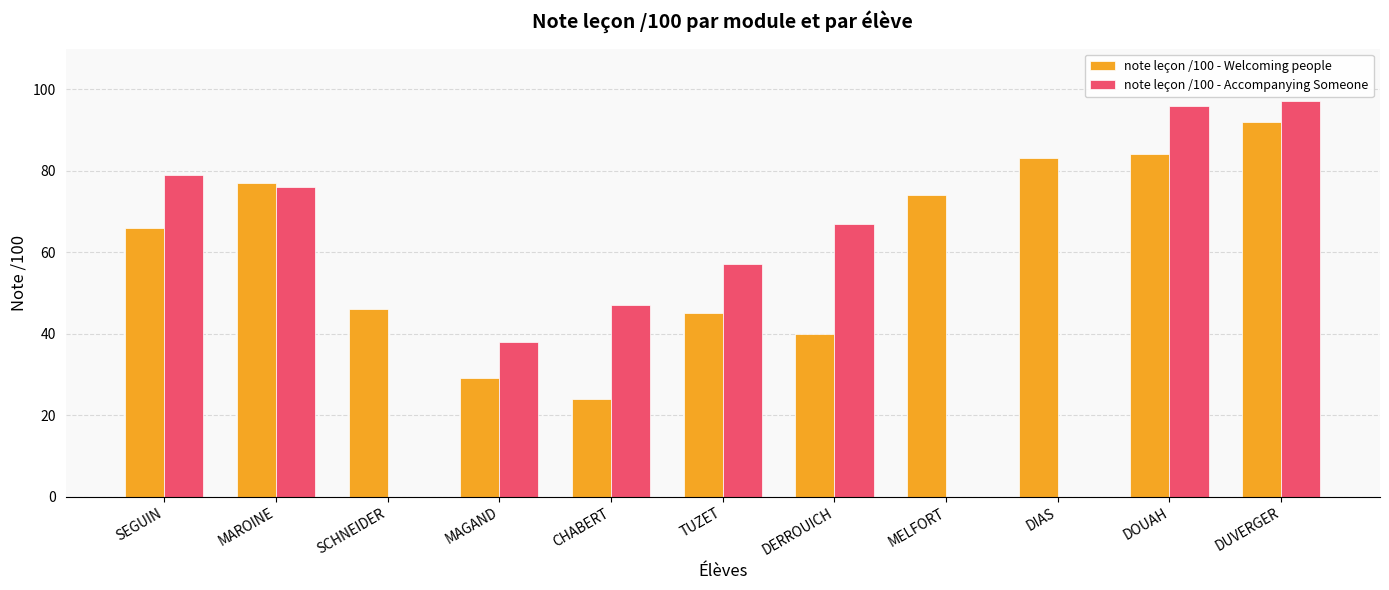

Is the value of note leçon /100 - Welcoming people at SCHNEIDER greater than the value of note leçon /100 - Accompanying Someone at DIAS?

Yes